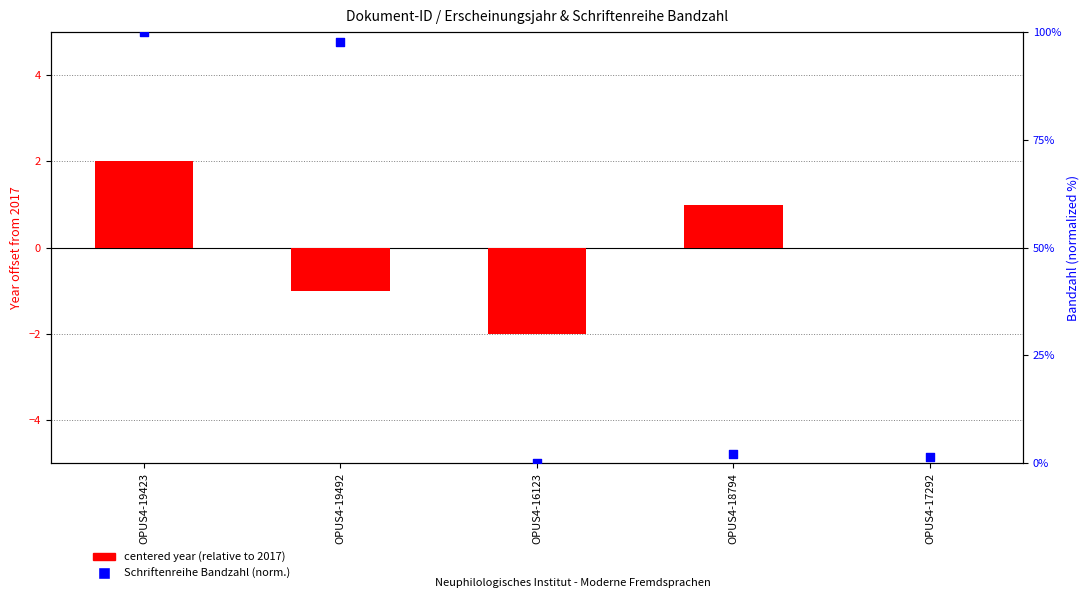

What is the total value across all series at OPUS4-18794?

3.2